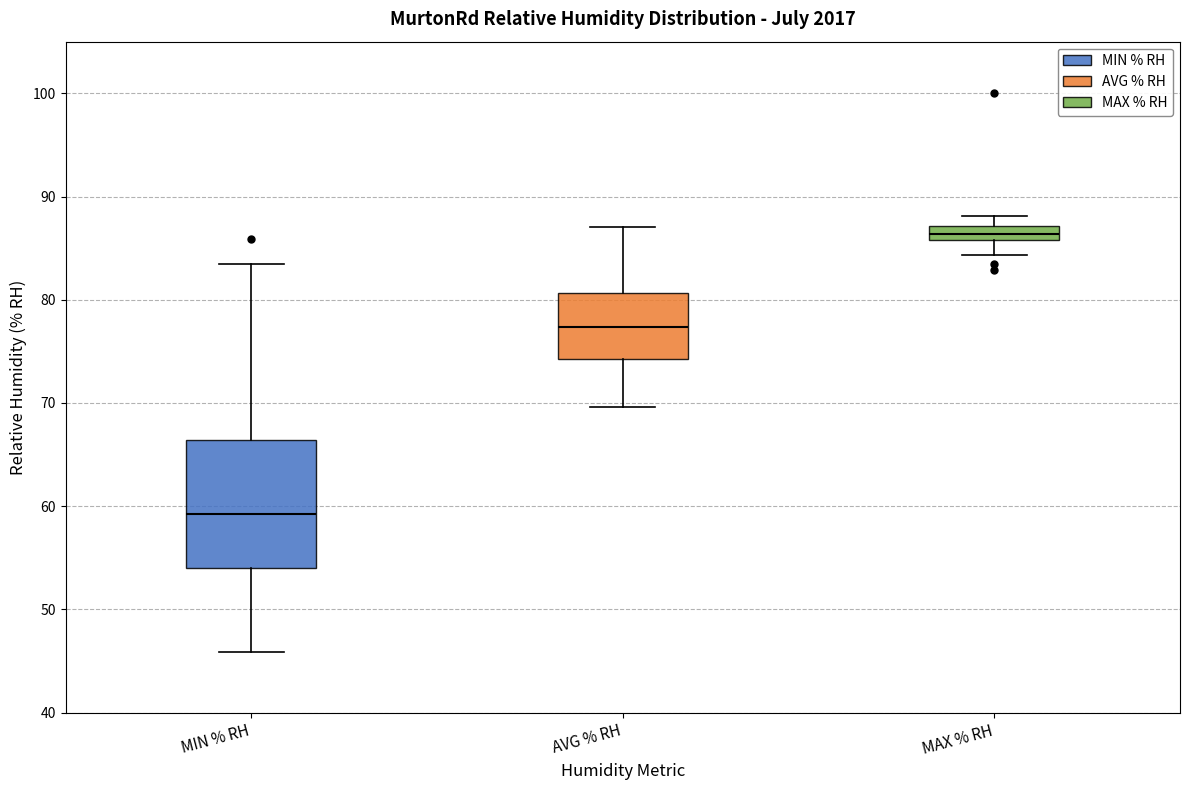

Which box has the highest median line?

MAX % RH